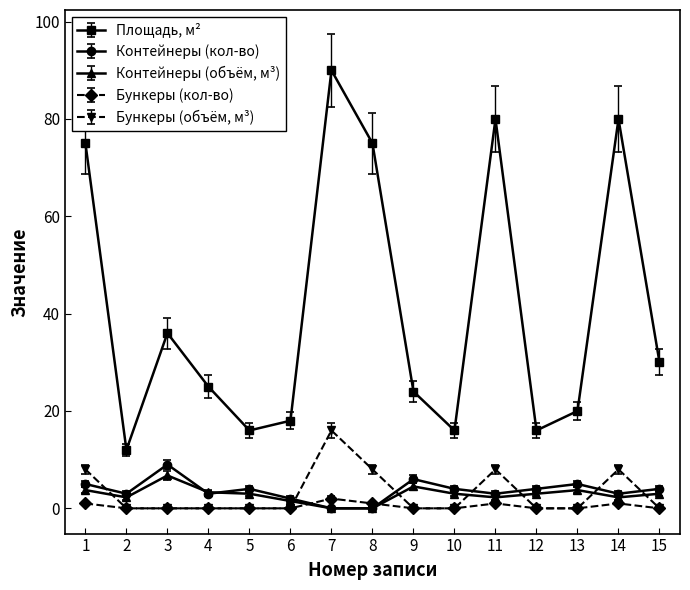

Which label corresponds to the largest value in the chart?

7